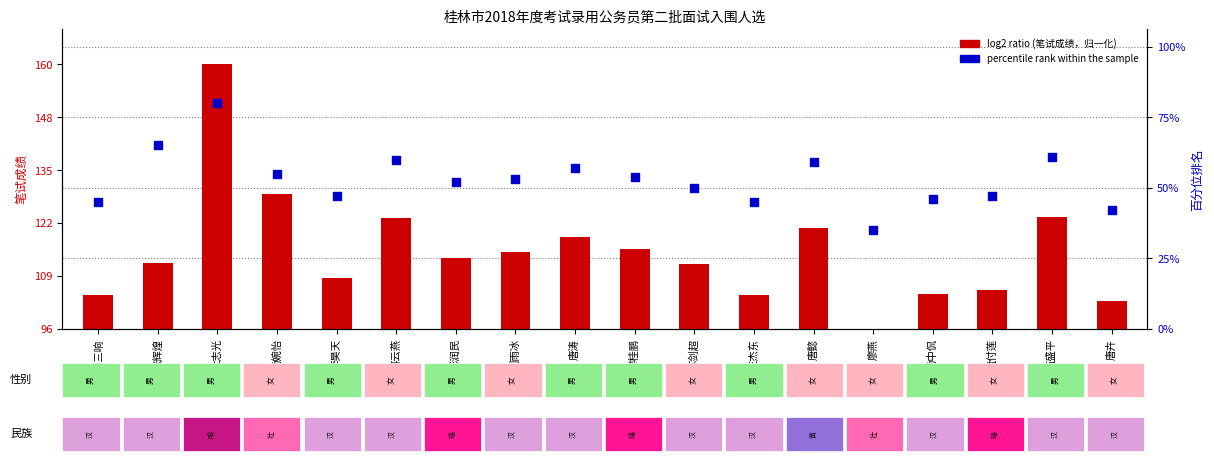

Which series has the widest spread of Y values?

log2 ratio